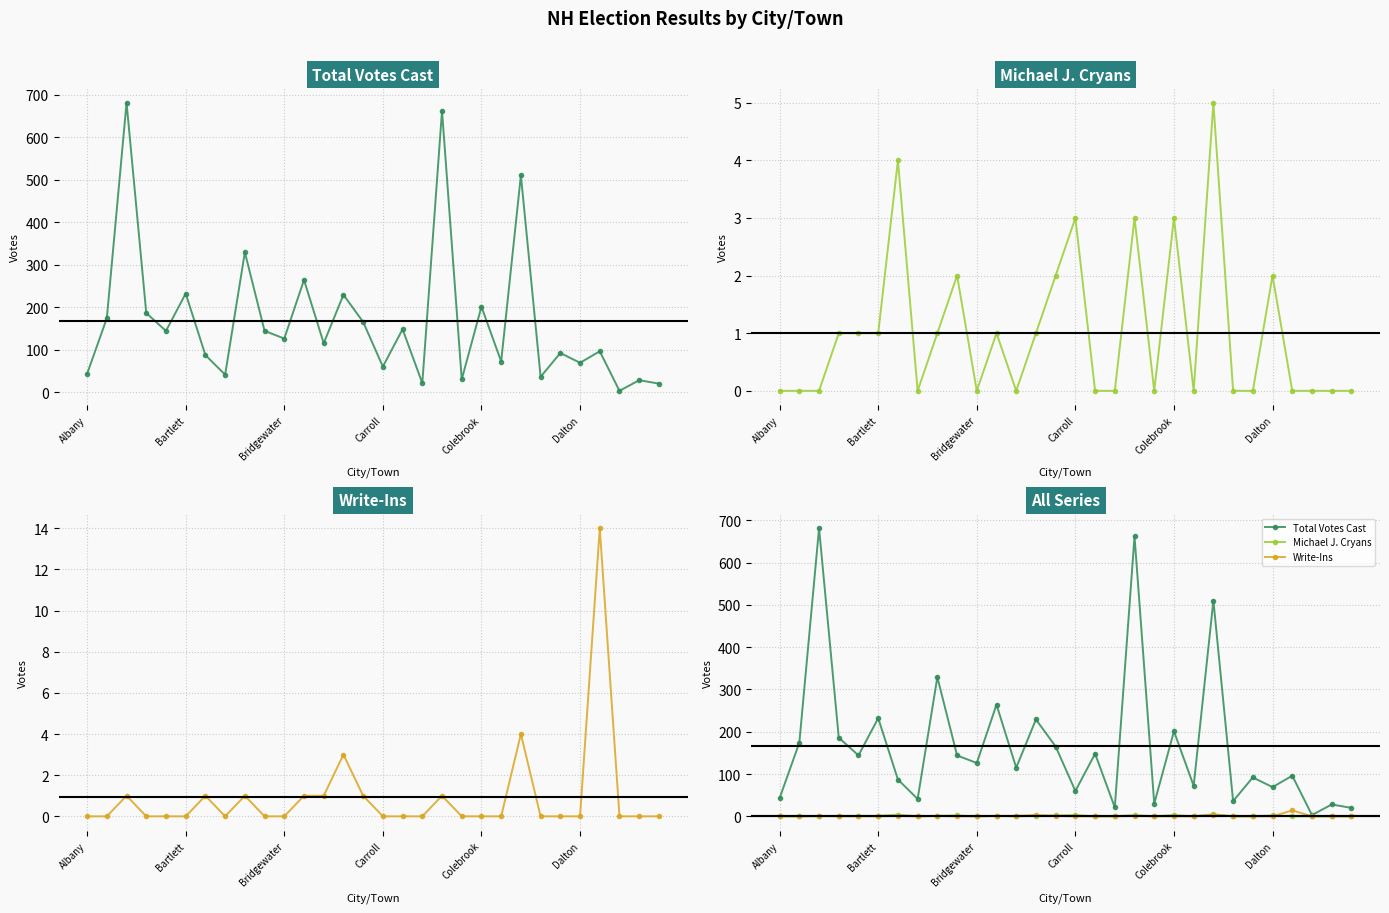

List the labels in order of Total Votes Cast value, smallest first.

27, 29, 17, 28, 19, 23, 7, Albany, 15, 25, 21, 6, 24, 26, 12, 10, Colebrook, 9, 16, 14, Bartlett, Carroll, 20, 13, Dalton, 11, 8, 22, 18, Bridgewater